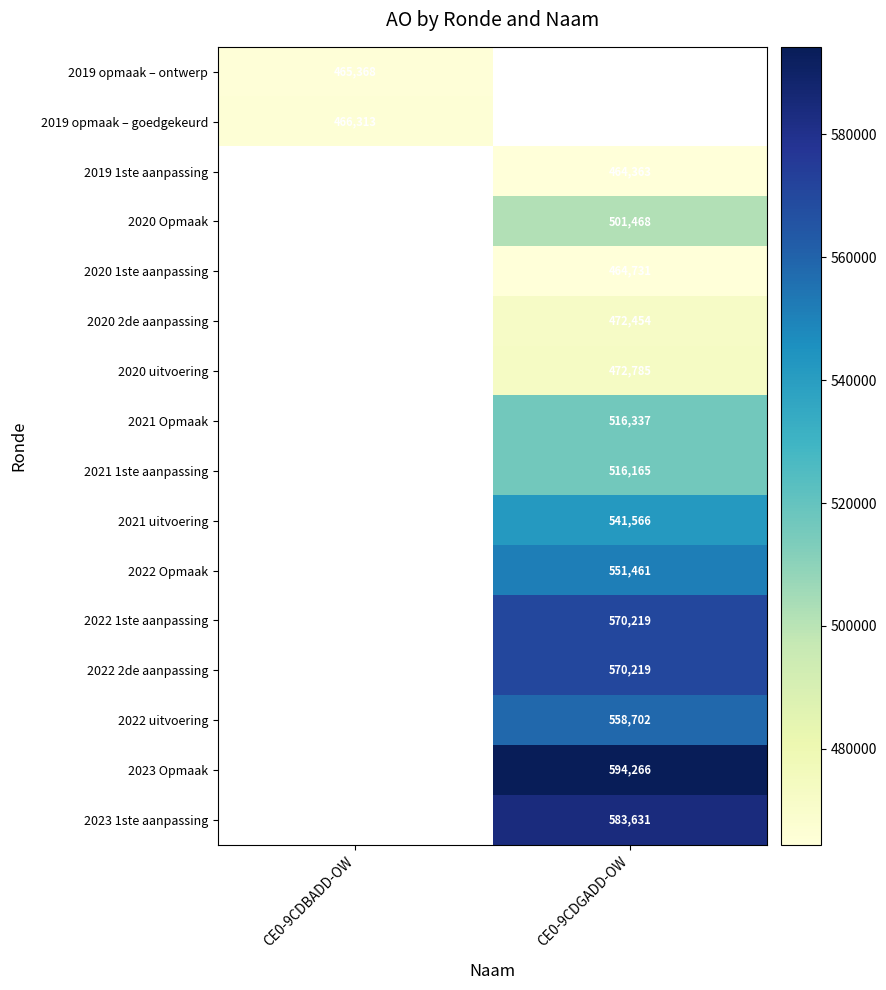

The 2022 Opmaak series shows 827482.0 at CE0-9CDGADD-OW. True or false?

False